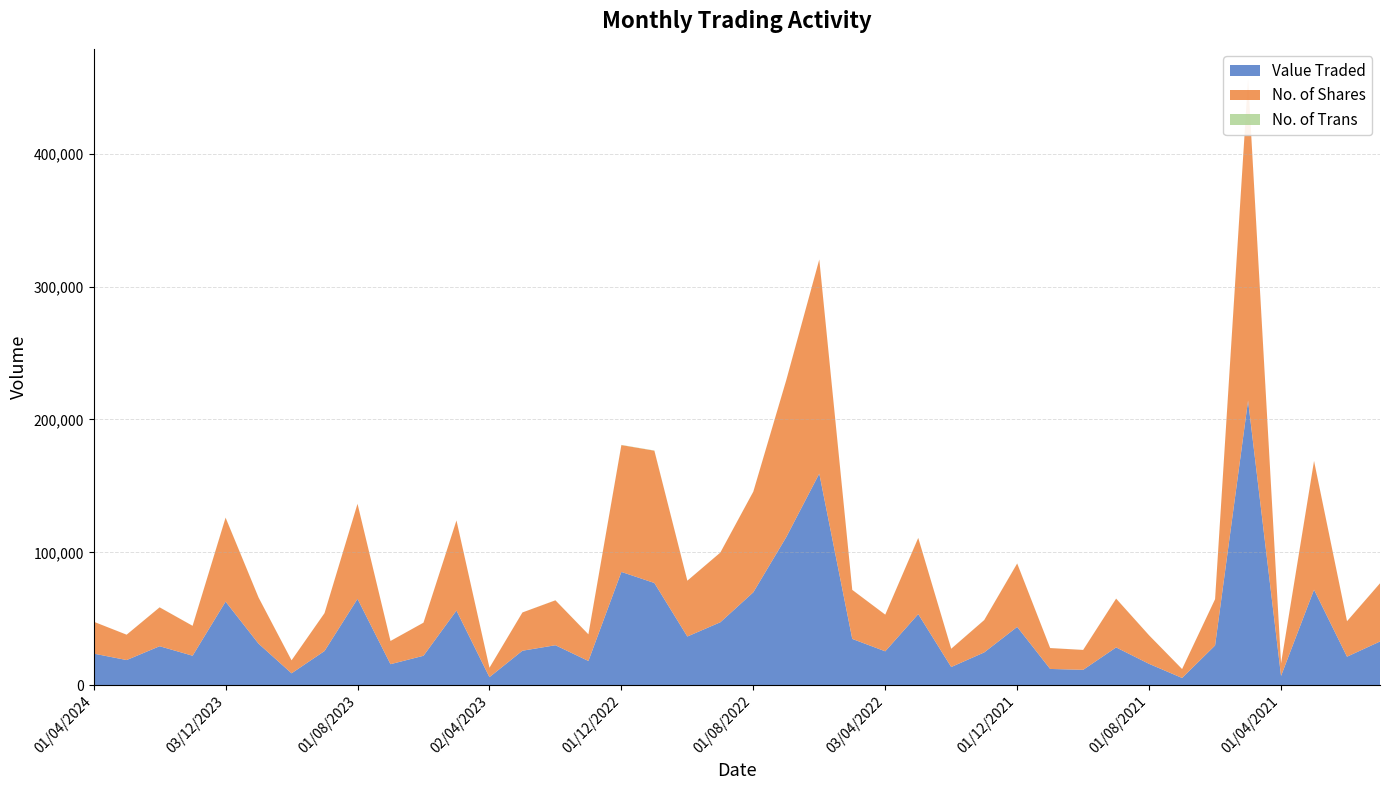

Reading left to right, transcribe all the data shown in this chart.

Value Traded: 01/04/2024=23788	03/03/2024=18928	01/02/2024=29338	02/01/2024=22190	03/12/2023=62913	01/11/2023=31249	01/10/2023=8954	03/09/2023=25730	01/08/2023=65012	02/07/2023=15820	04/06/2023=22150	01/05/2023=56177	02/04/2023=6062	01/03/2023=25959	01/02/2023=30083	02/01/2023=18238	01/12/2022=85272	01/11/2022=76938	02/10/2022=36651	01/09/2022=47377	01/08/2022=69934	03/07/2022=111515	01/06/2022=159279	08/05/2022=34835	03/04/2022=25507	01/03/2022=53515	01/02/2022=13683	02/01/2022=24678	01/12/2021=43891	01/11/2021=12242	03/10/2021=11576	01/09/2021=28449	01/08/2021=16057	01/07/2021=5455	01/06/2021=29926	02/05/2021=214197	01/04/2021=6991	01/03/2021=71901	01/02/2021=21467	03/01/2021=32896
No. of Shares: 01/04/2024=24008	03/03/2024=19086	01/02/2024=29259	02/01/2024=22502	03/12/2023=63165	01/11/2023=34729	01/10/2023=9758	03/09/2023=28519	01/08/2023=71492	02/07/2023=17461	04/06/2023=24908	01/05/2023=67811	02/04/2023=7052	01/03/2023=28790	01/02/2023=33806	02/01/2023=20039	01/12/2022=95460	01/11/2022=99574	02/10/2022=41996	01/09/2022=52442	01/08/2022=75749	03/07/2022=118180	01/06/2022=161106	08/05/2022=36893	03/04/2022=27590	01/03/2022=57311	01/02/2022=13752	02/01/2022=24322	01/12/2021=47708	01/11/2021=15718	03/10/2021=14972	01/09/2021=36707	01/08/2021=21455	01/07/2021=6698	01/06/2021=34807	02/05/2021=241909	01/04/2021=9420	01/03/2021=96825	01/02/2021=26684	03/01/2021=43798
No. of Trans: 01/04/2024=8	03/03/2024=23	01/02/2024=46	02/01/2024=49	03/12/2023=101	01/11/2023=39	01/10/2023=24	03/09/2023=28	01/08/2023=44	02/07/2023=29	04/06/2023=25	01/05/2023=70	02/04/2023=13	01/03/2023=26	01/02/2023=53	02/01/2023=50	01/12/2022=142	01/11/2022=148	02/10/2022=36	01/09/2022=30	01/08/2022=65	03/07/2022=62	01/06/2022=38	08/05/2022=40	03/04/2022=29	01/03/2022=88	01/02/2022=52	02/01/2022=48	01/12/2021=85	01/11/2021=31	03/10/2021=29	01/09/2021=55	01/08/2021=43	01/07/2021=26	01/06/2021=41	02/05/2021=55	01/04/2021=14	01/03/2021=96	01/02/2021=36	03/01/2021=52